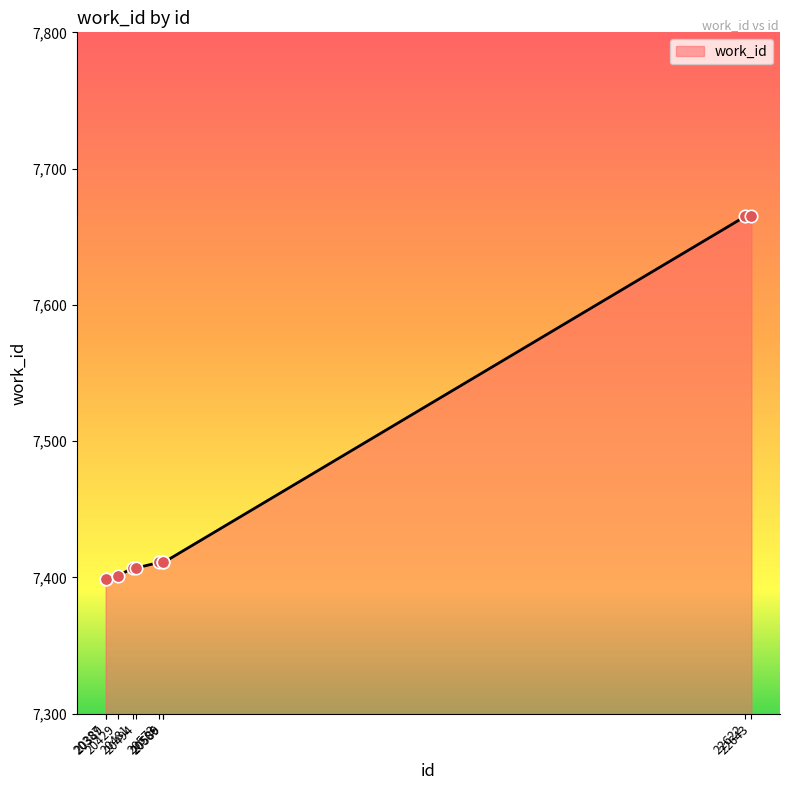

What is the ratio of the value at 20387 to the value at 22643?

1.0